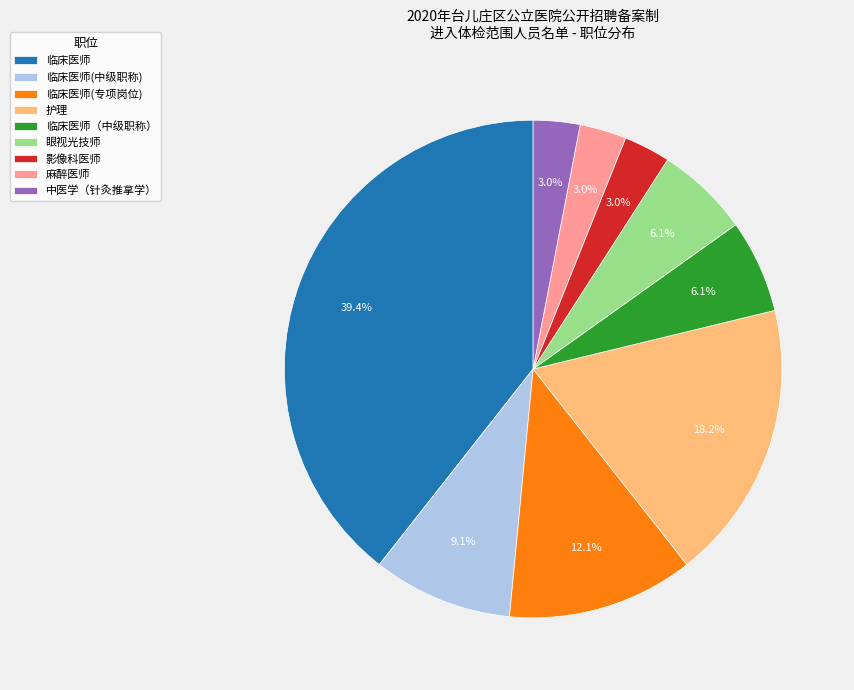

Combined, what portion of the pie is 临床医师(专项岗位) and 眼视光技师?

18.2%